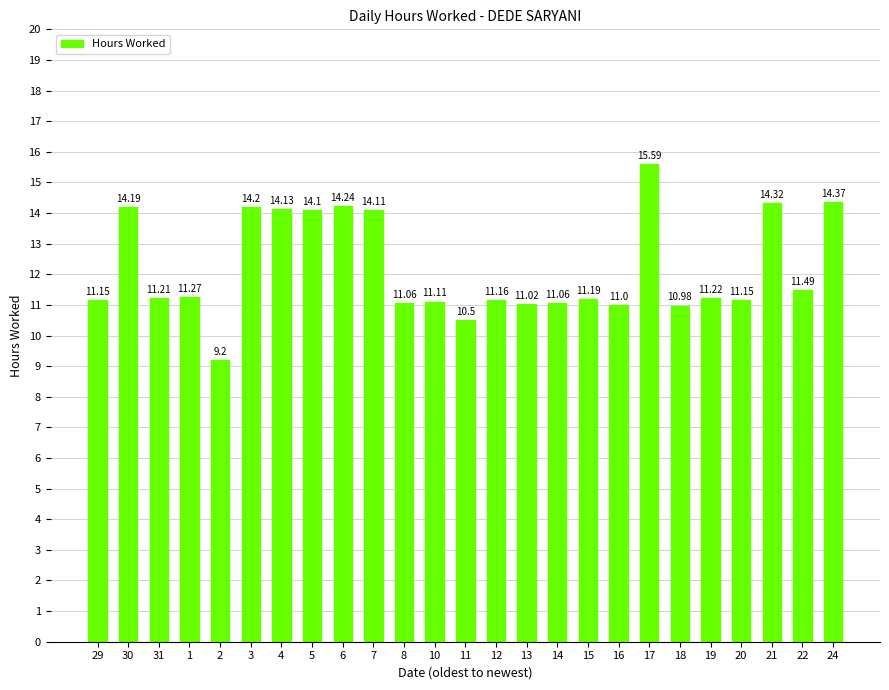

What is the smallest value displayed?

9.2